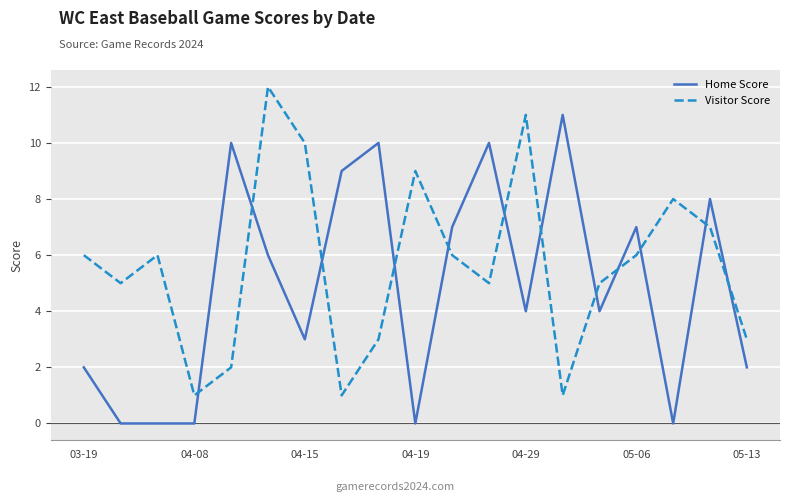

Is this an area chart (filled region under the line)?

No